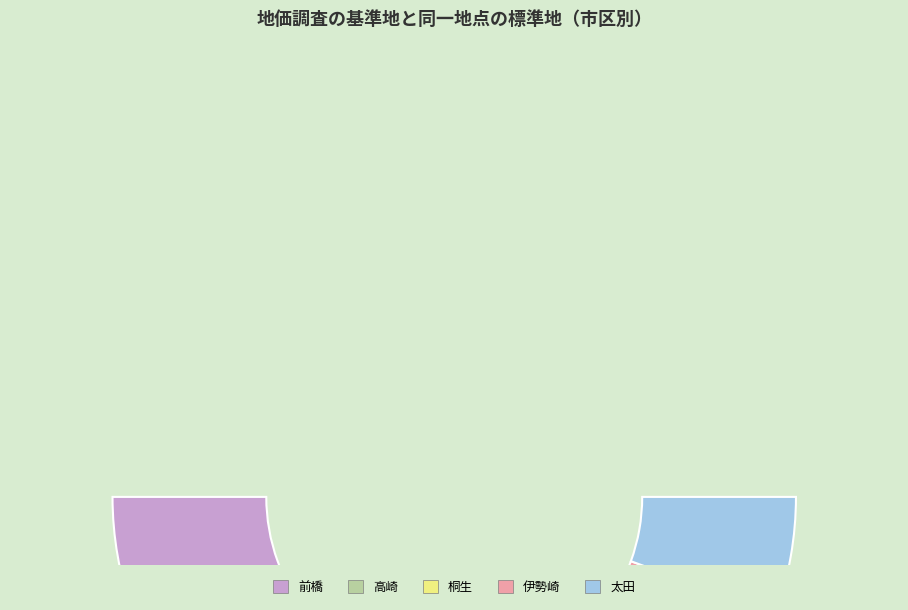

Approximately how many times larger is the value at 伊勢崎 compared to 前橋?

0.8